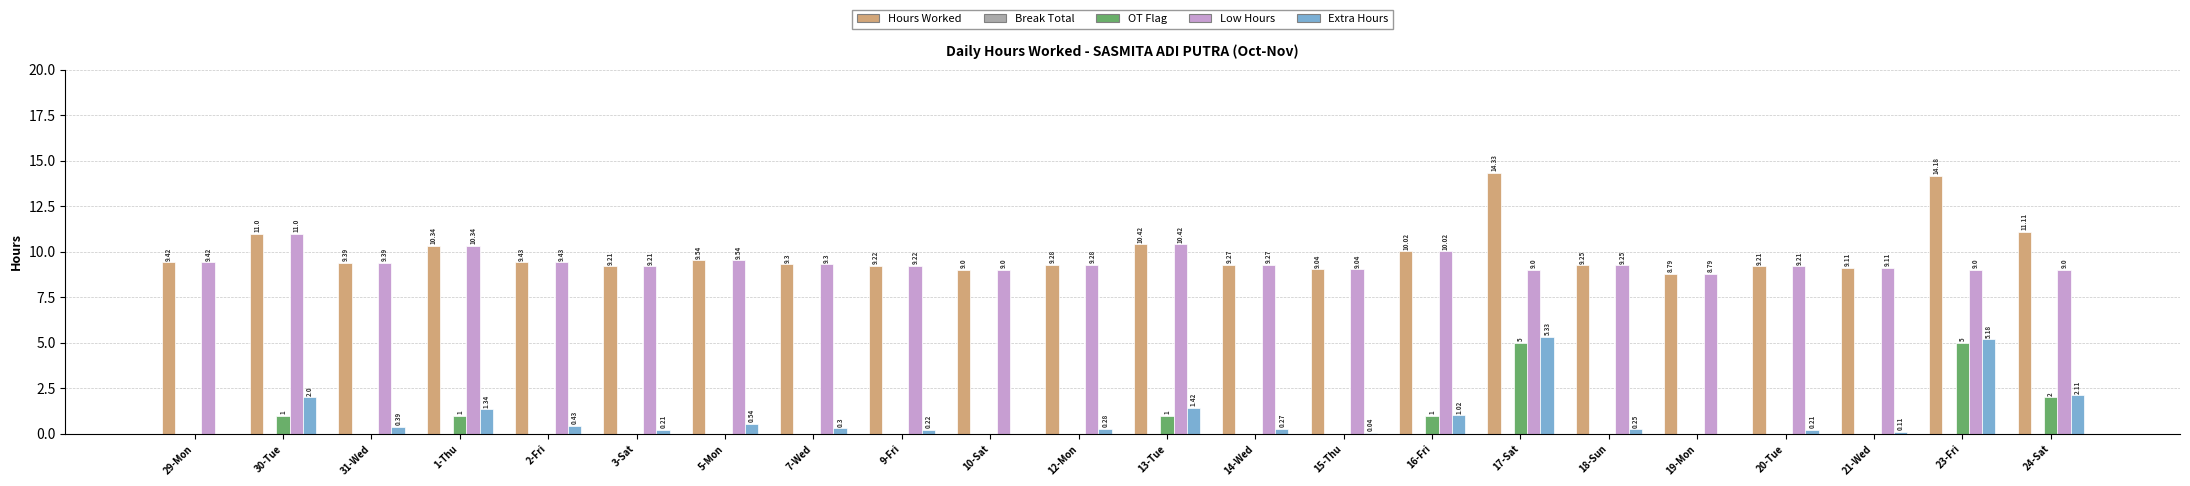

What is the sum of the Hours Worked values at 13-Tue and 9-Fri?

19.6